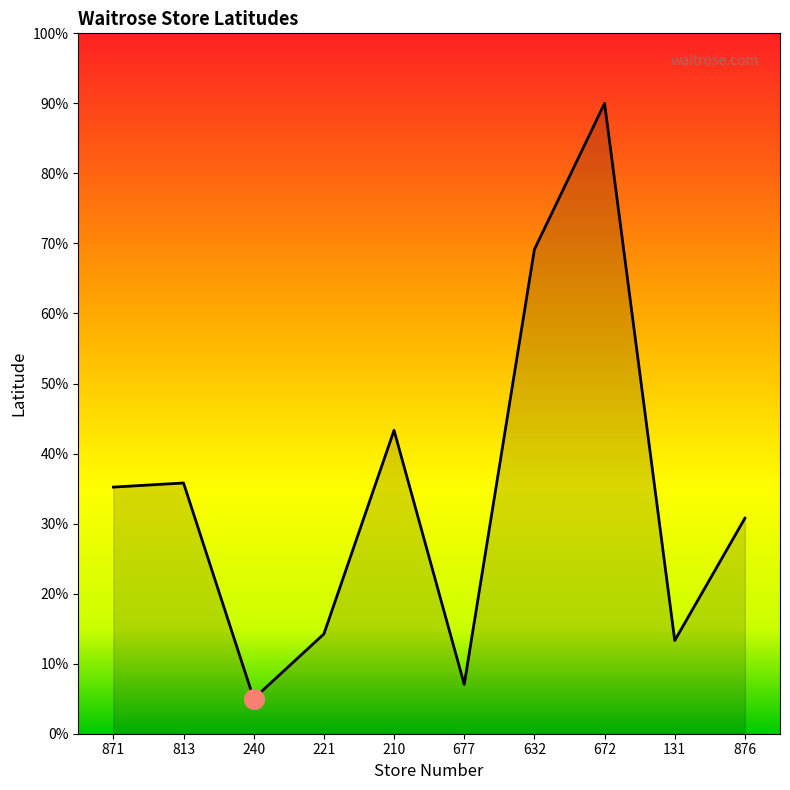

What is the change in value from 221 to 632?

+54.9